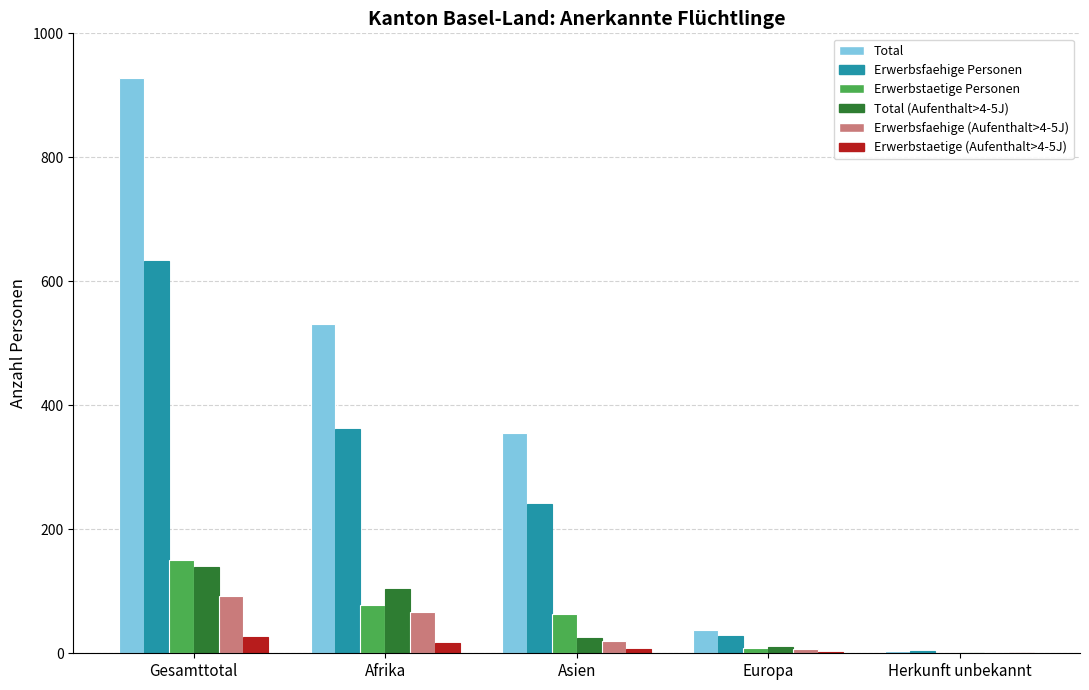

Between Asien and Herkunft unbekannt, which series saw the biggest shift?

Total